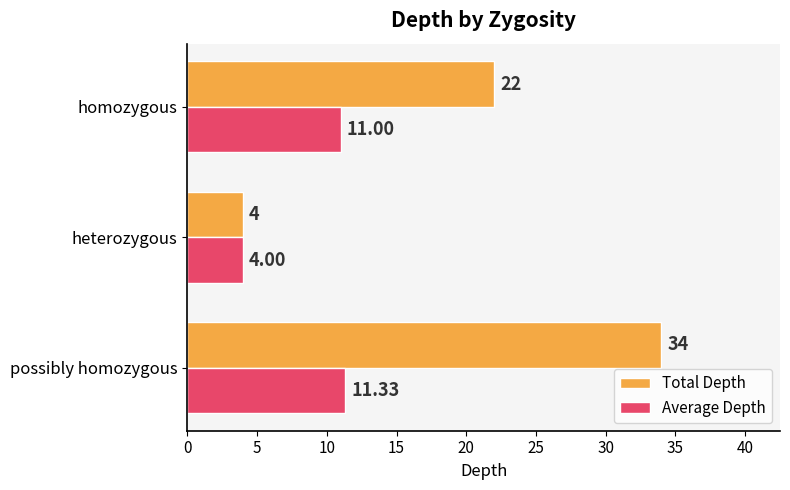

Which category has the highest value across all series?

possibly homozygous